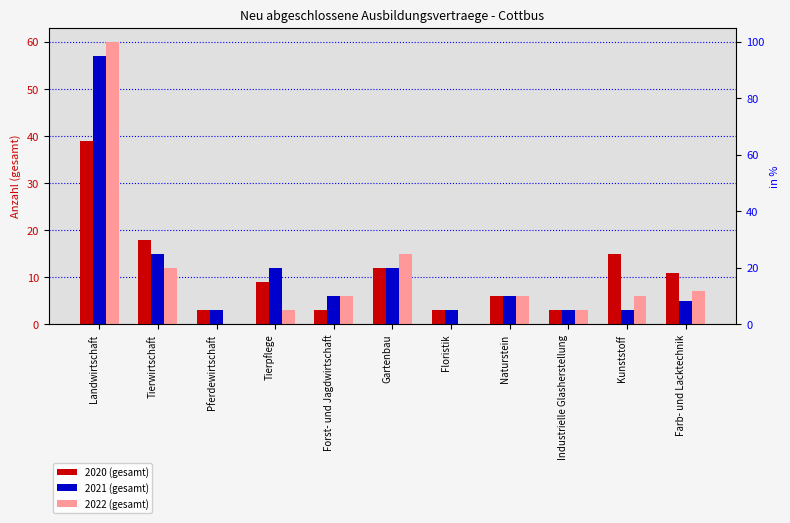

What position from the right is Landwirtschaft?

11